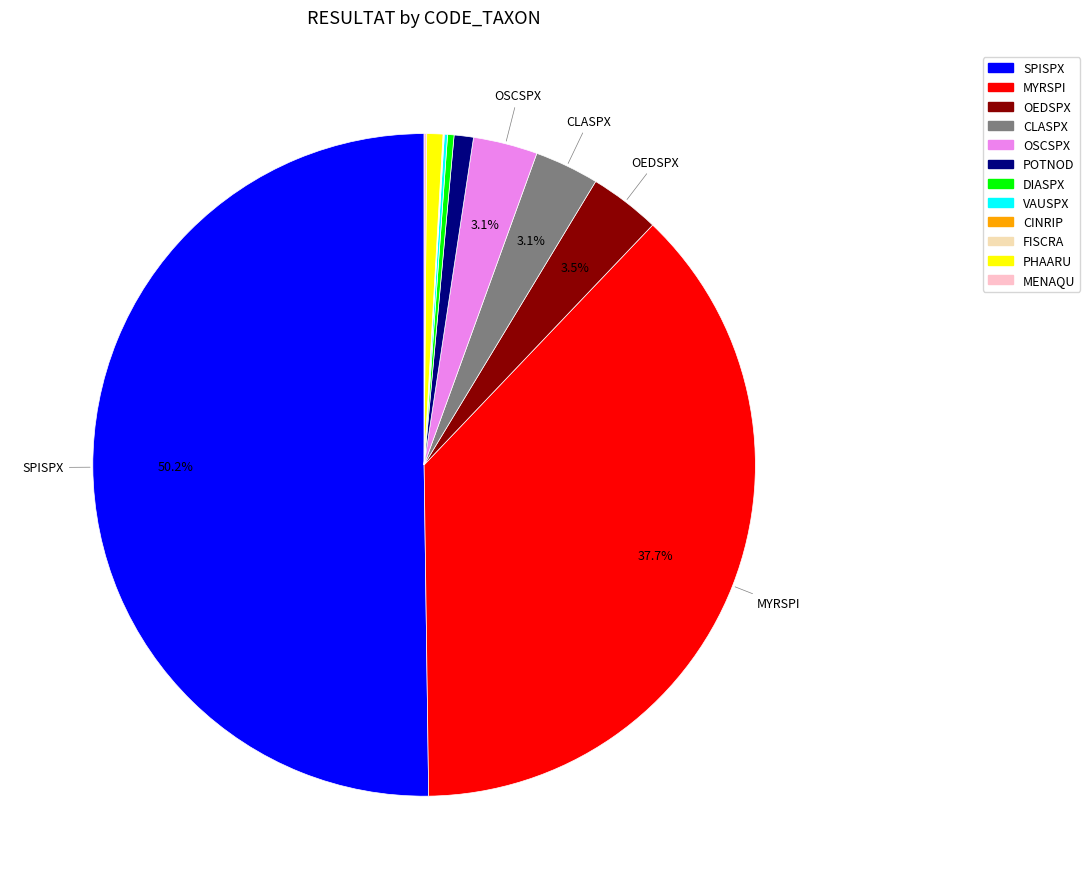

Is there any slice that represents more than half of the pie?

Yes